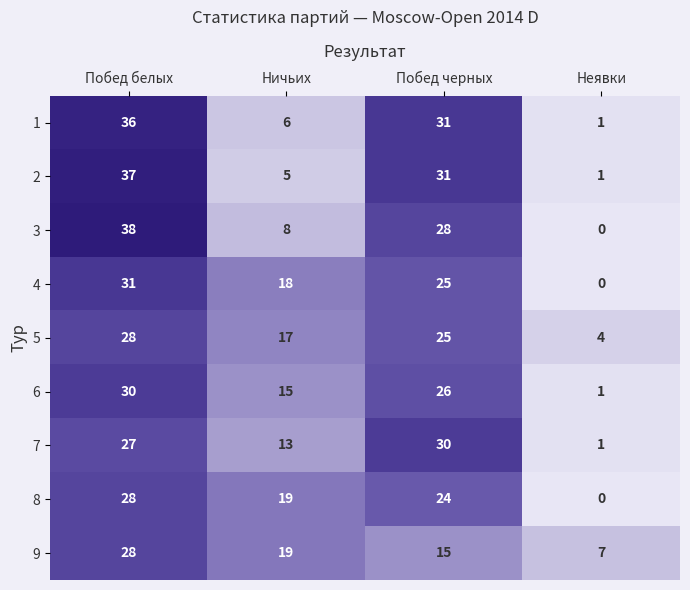

What is the difference between the maximum and minimum values in the 3 series?

38